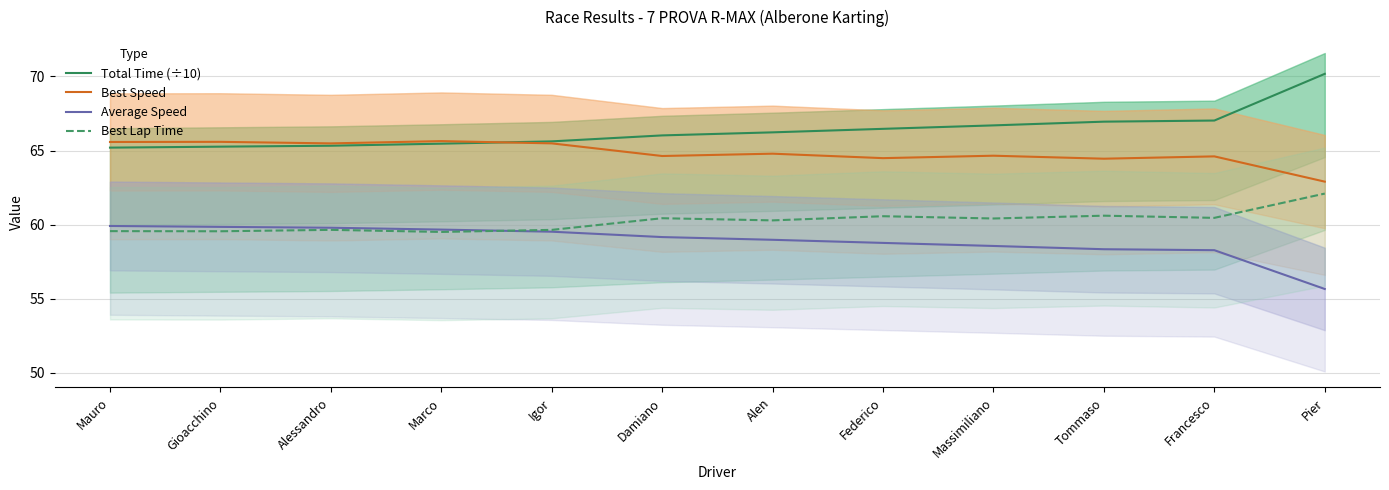

List the series in order of their overall mean, highest first.

Total Time (÷10), Best Speed, Best Lap Time, Average Speed